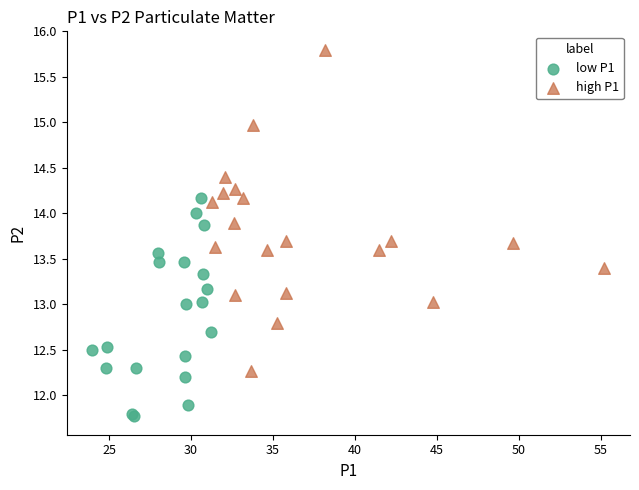

Which series contains the lowest Y value?

low P1